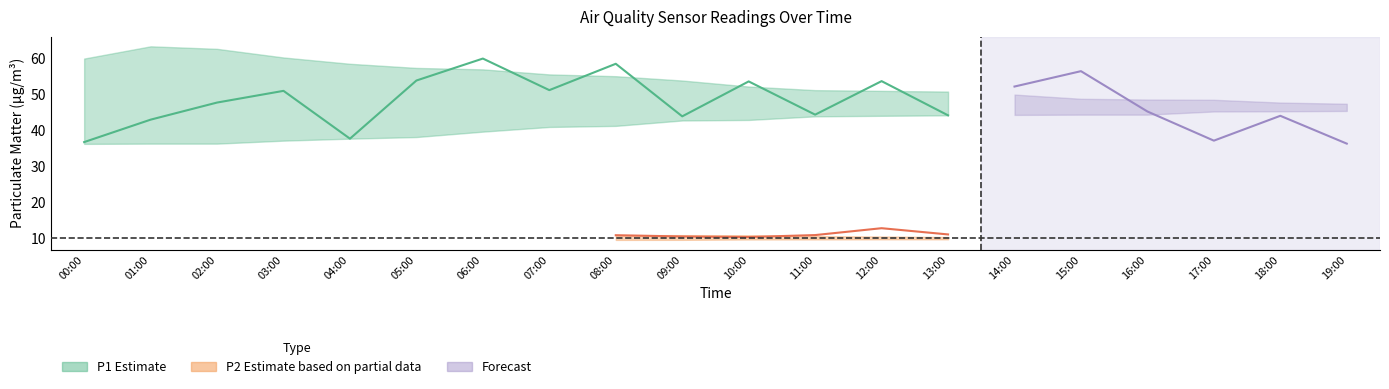

How many data points in P1_upper are less than 53?

10